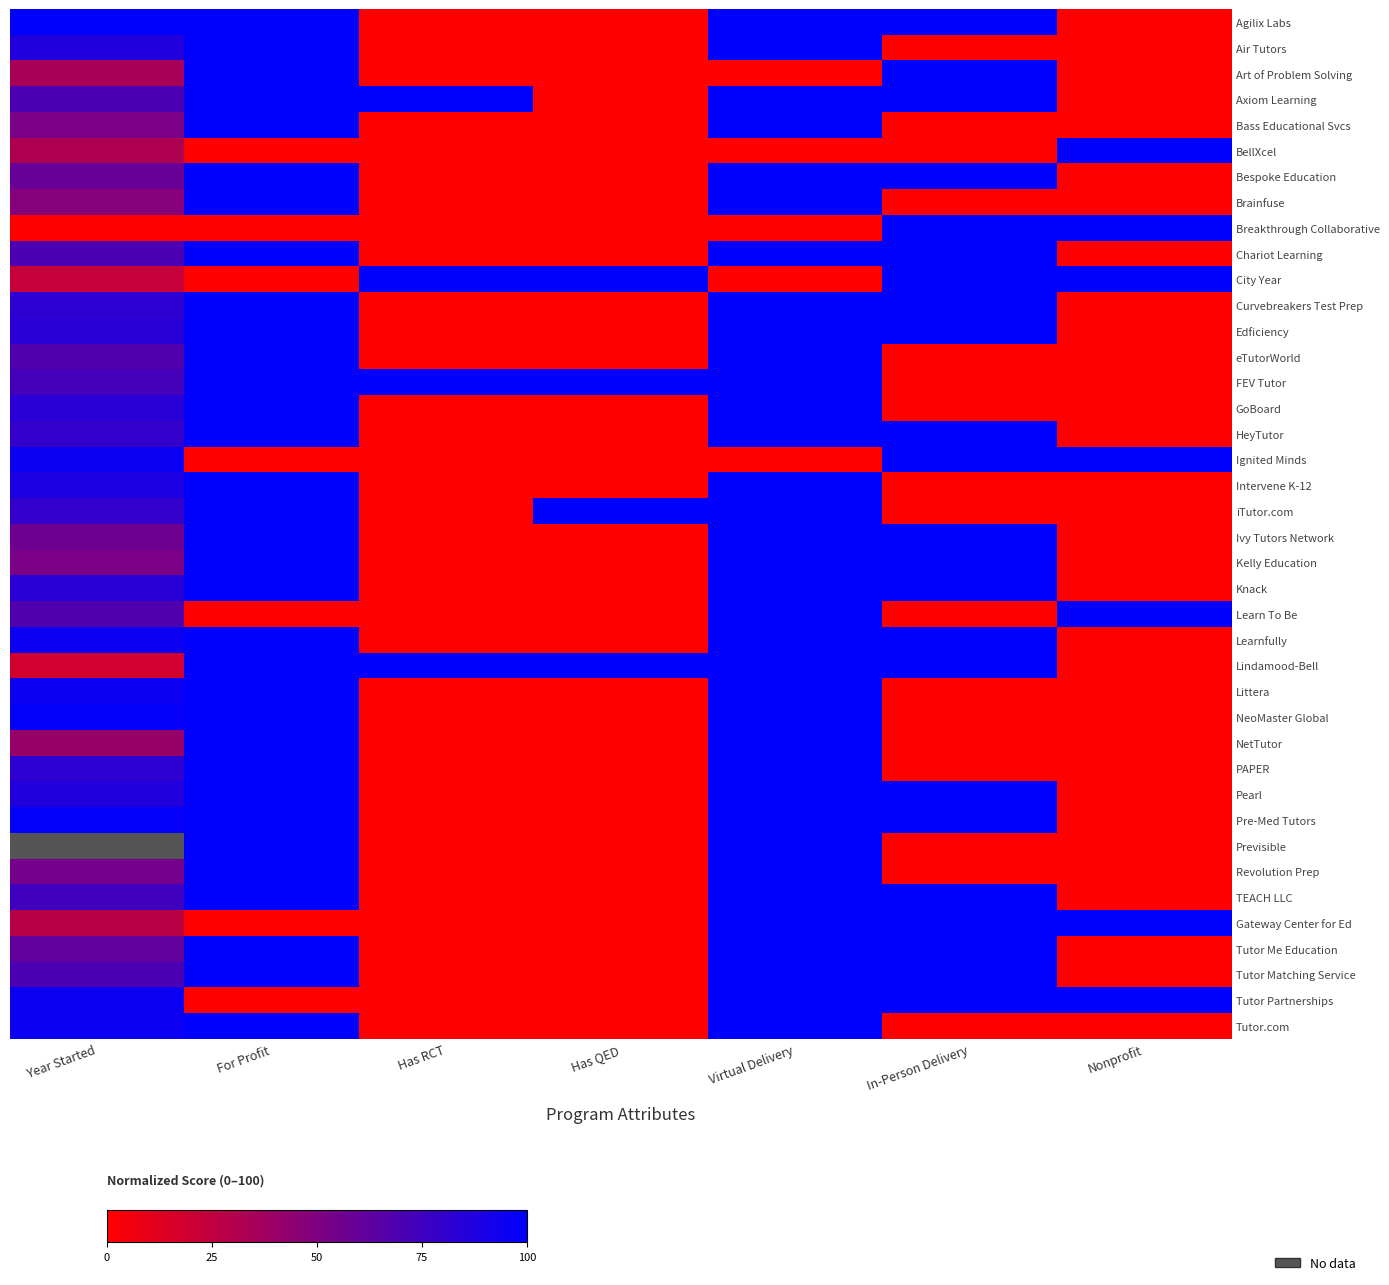

List the labels in order of Edficiency value, largest first.

For Profit, Virtual Delivery, In-Person Delivery, Year Started, Has RCT, Has QED, Nonprofit